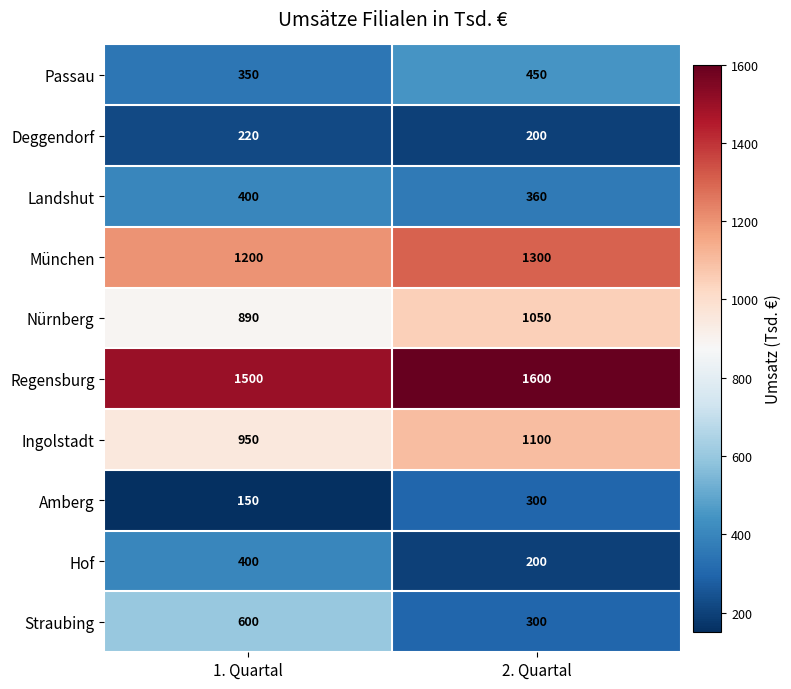

At which label is Nürnberg closest to 970?

1. Quartal